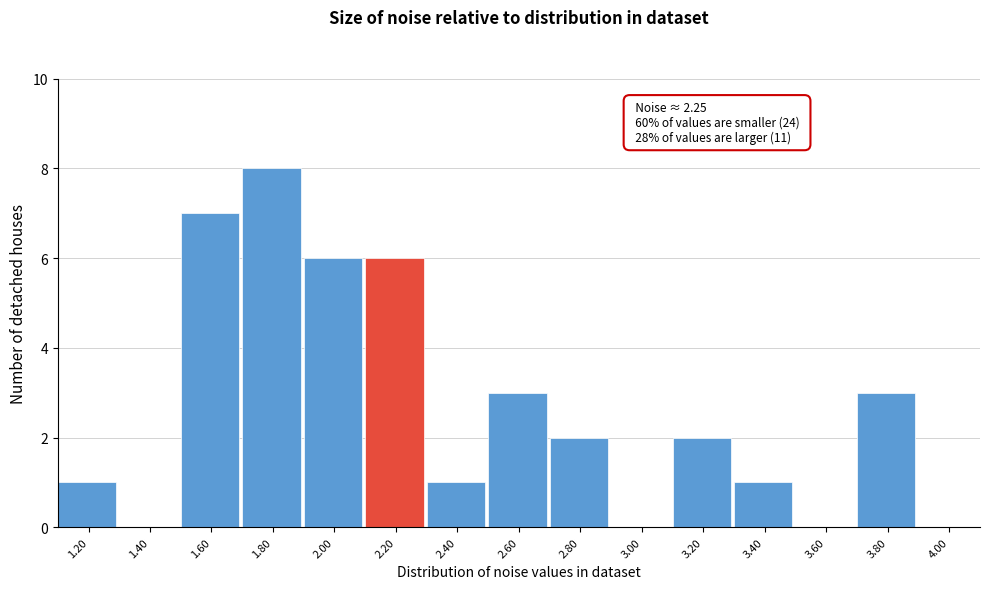

Approximately how many times larger is the value at 2.60 compared to 1.80?

0.4